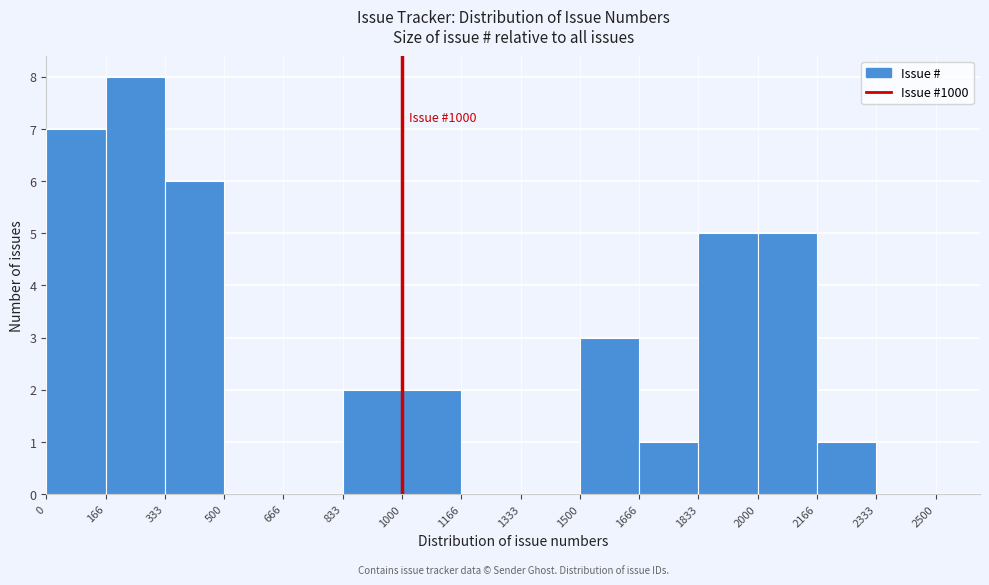

Over which range of the x-axis is the bar tallest?

166 to 333